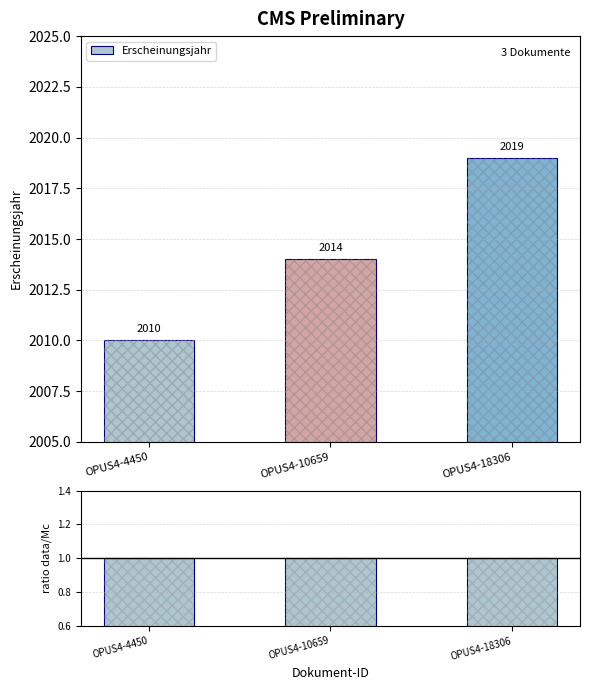

The Erscheinungsjahr series shows 2014 at OPUS4-10659. True or false?

True